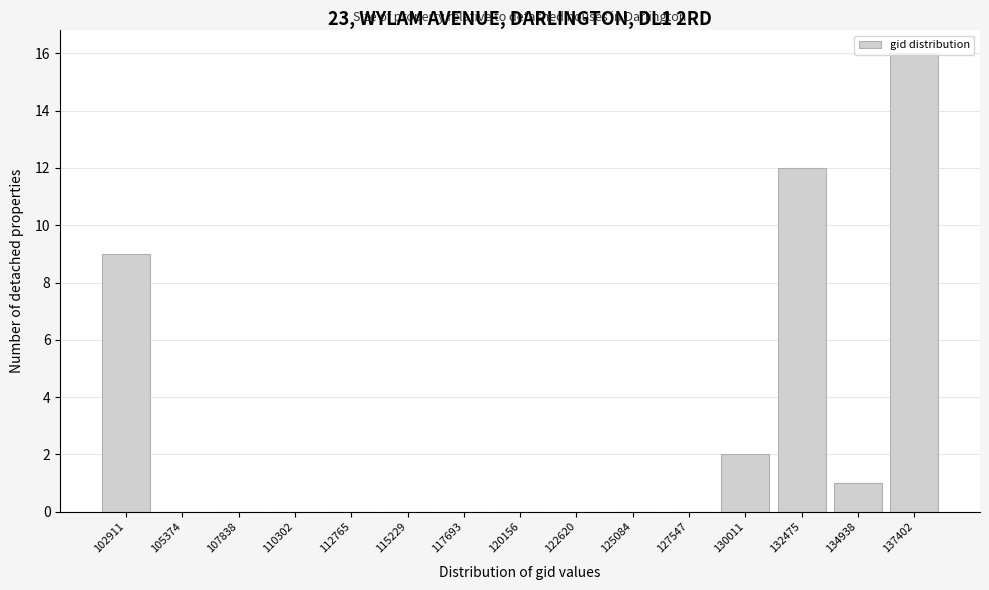

At which label is the value closest to 8?

102911